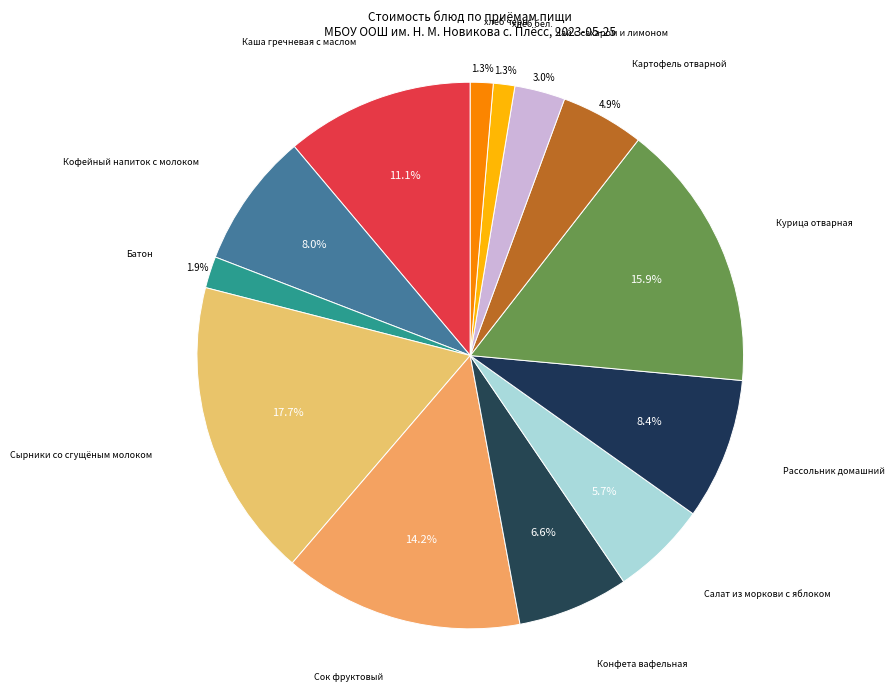

Is it true that Картофель отварной is 5% of the pie?

True